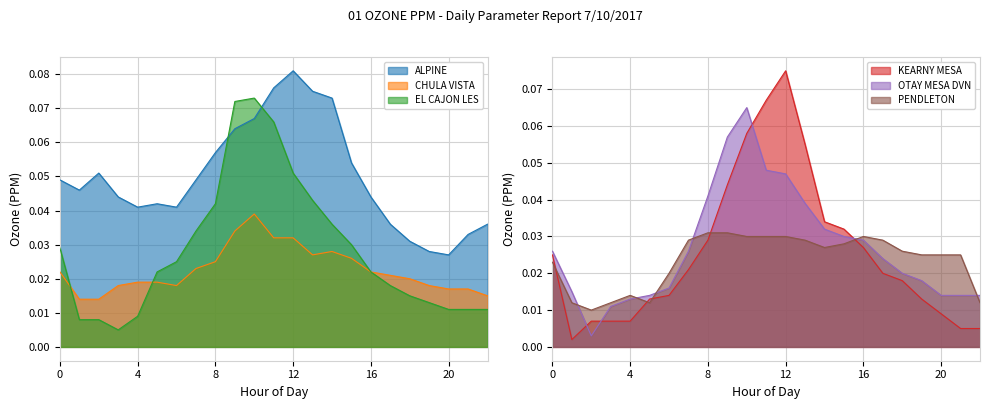

What is the difference between the maximum and minimum values in the OTAY MESA DVN series?

0.1